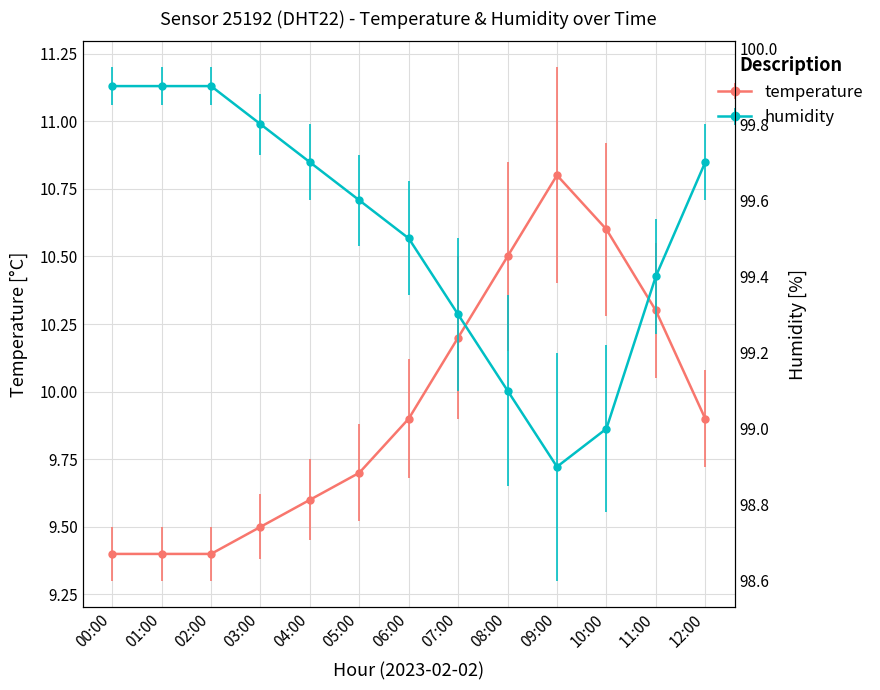

True or false: humidity and temperature intersect in this chart.

False